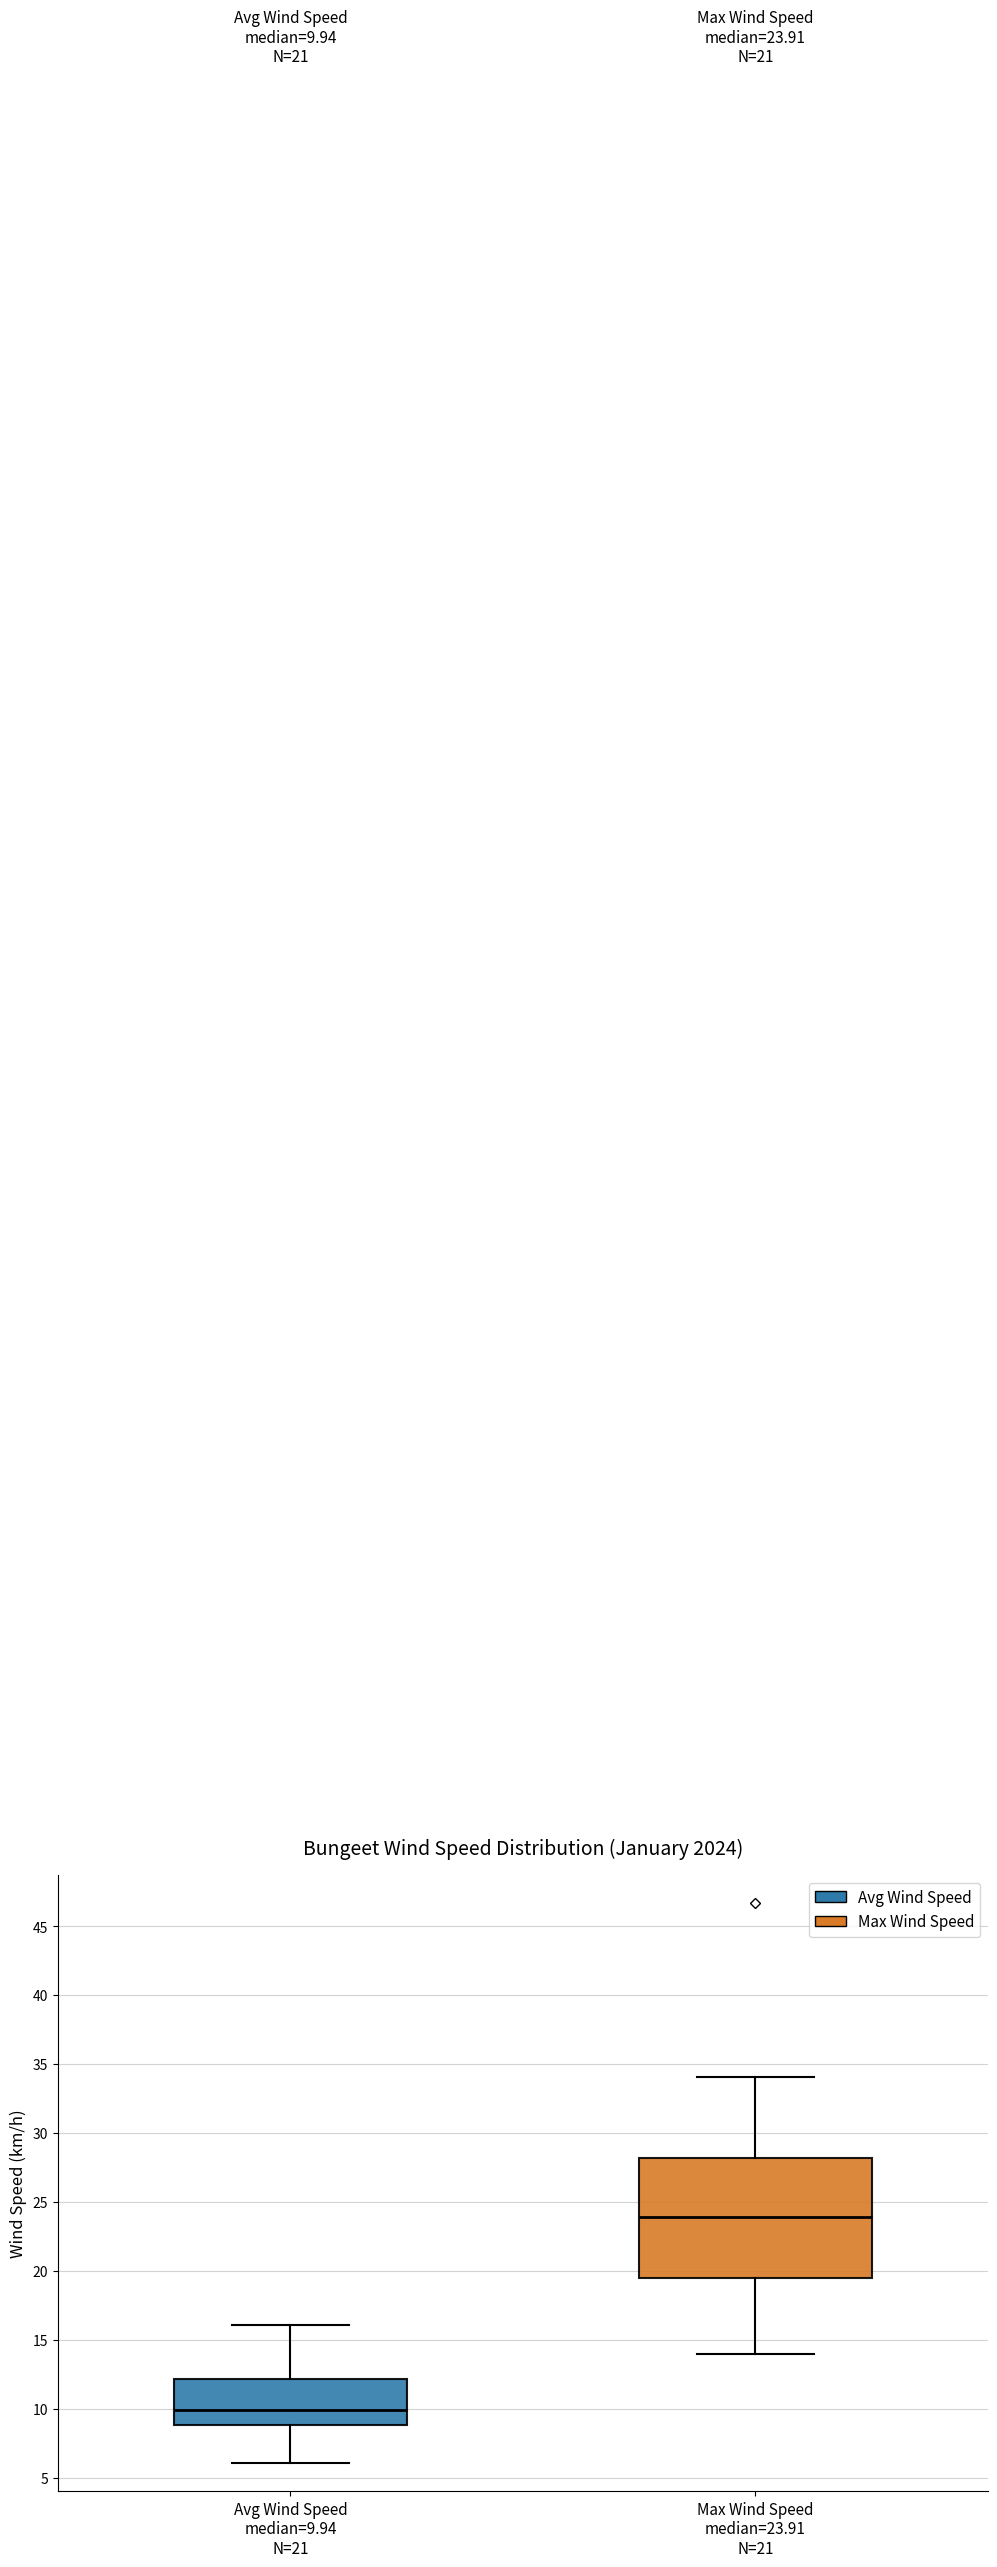

Comparing the boxes themselves (not the whiskers), which one is the tallest?

Max Wind Speed median=23.91 N=21